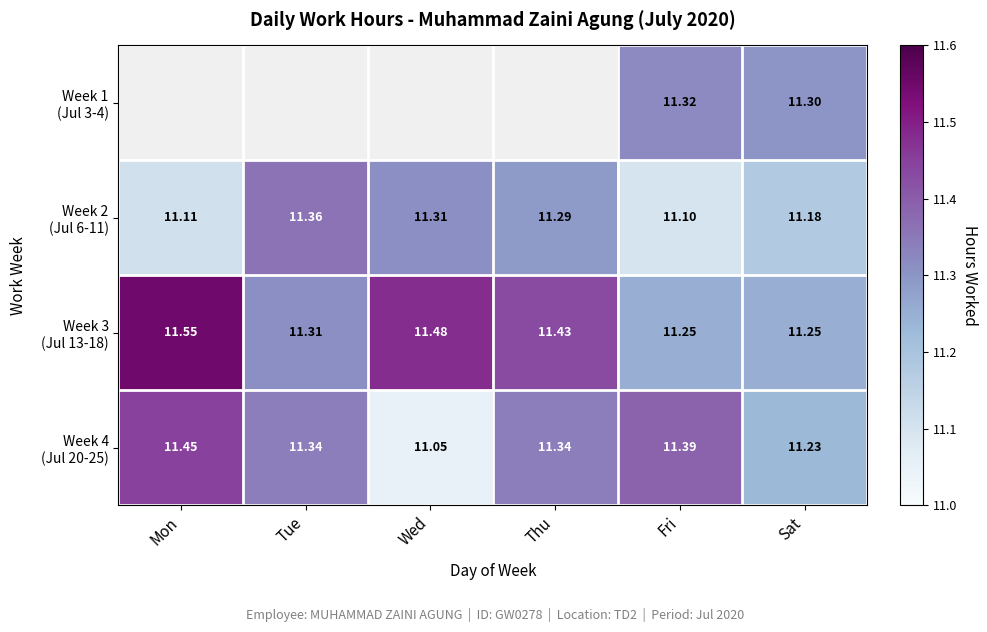

Count the Week 3 (Jul 13-18) values in the range 11 to 12.

6